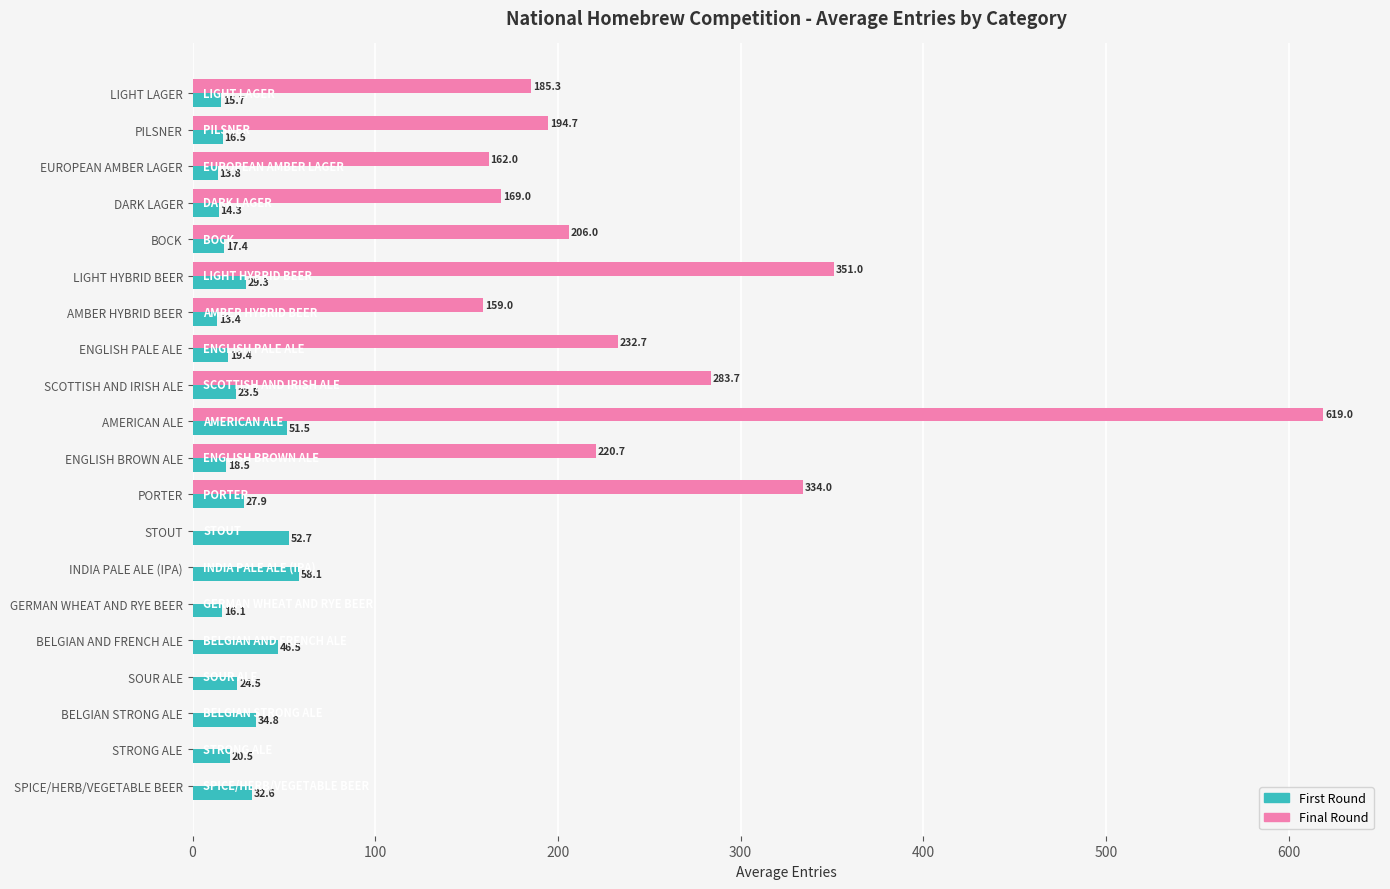

How many categories are shown in the chart?

20